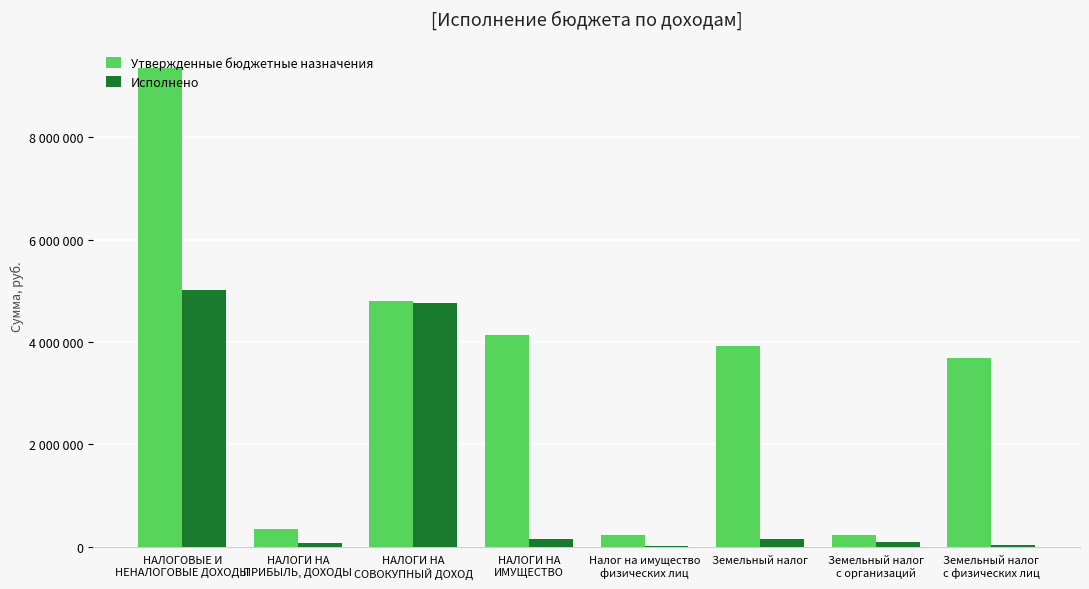

What is the difference between the maximum and minimum values in the Утвержденные бюджетные назначения series?

9131500.0